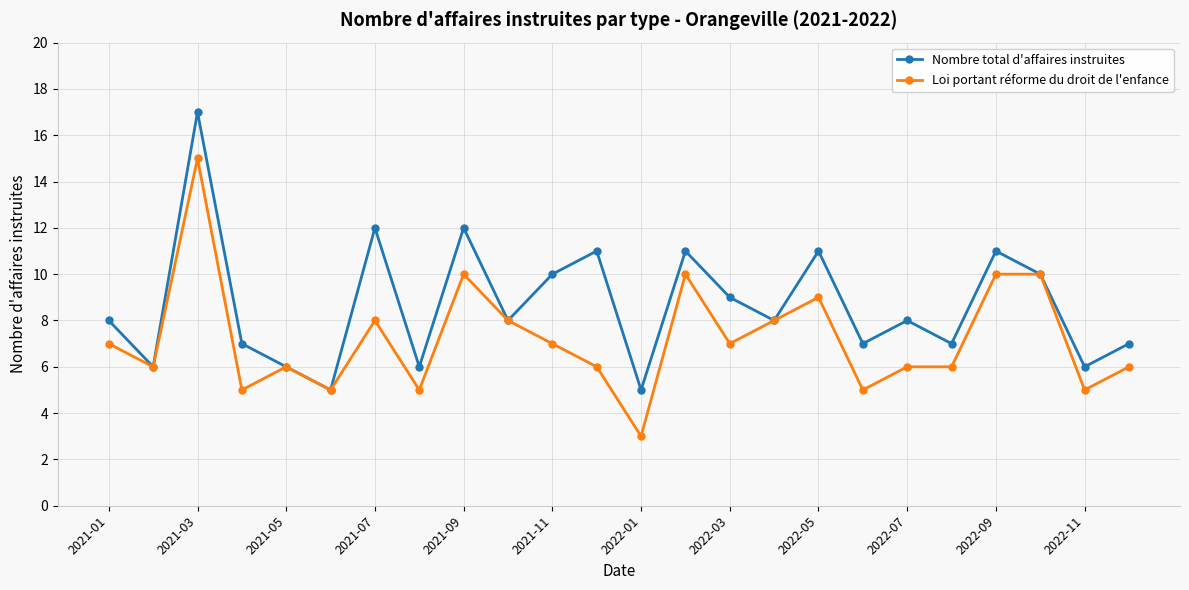

Which series has the largest total across all categories?

Nombre total d'affaires instruites